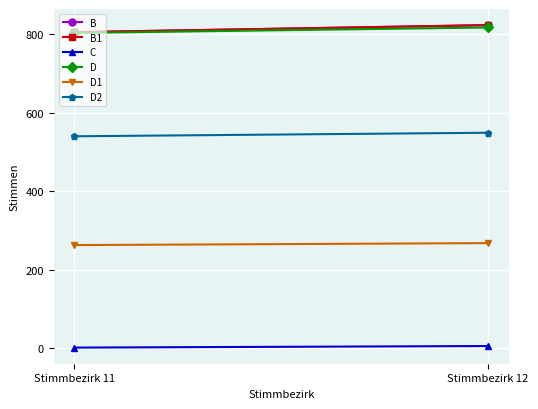

What is the difference between the highest and lowest values at Stimmbezirk 11?

803